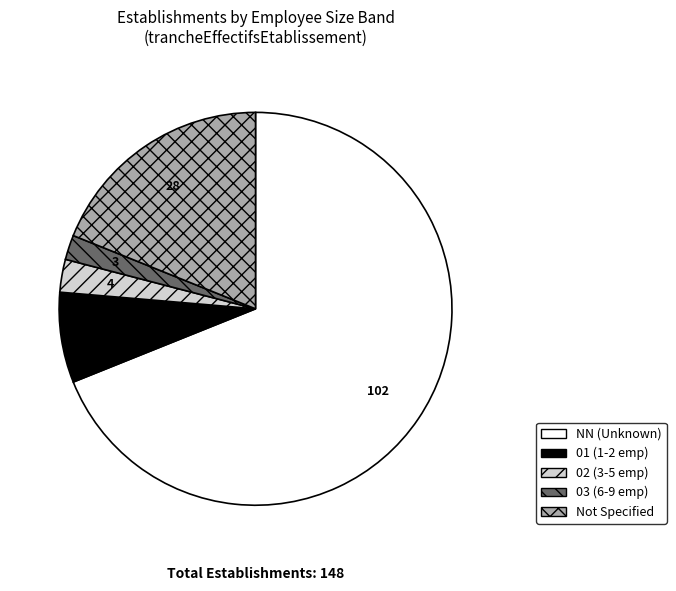

Does any single category account for the majority?

Yes